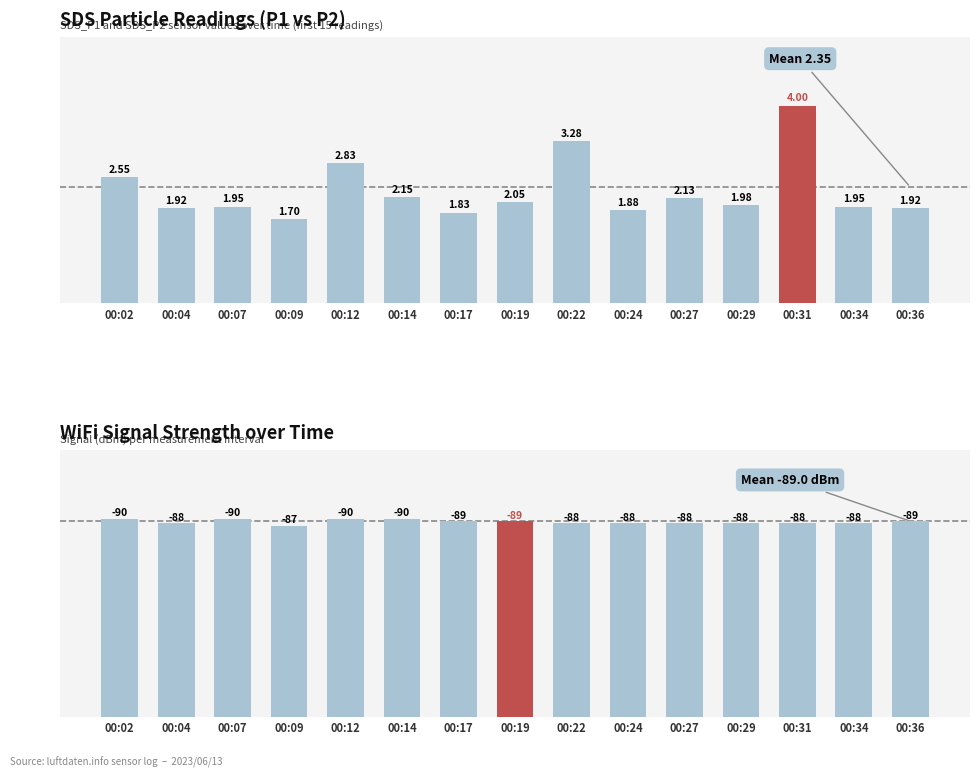

How many bars are there in each group?

2